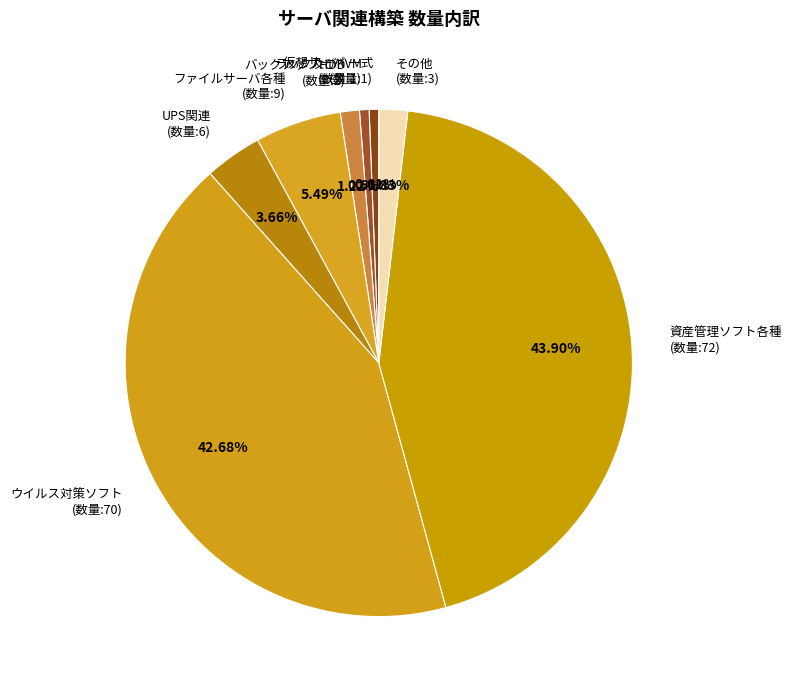

Does ラック及びKVM (数量:1) represent more than half of the total?

No